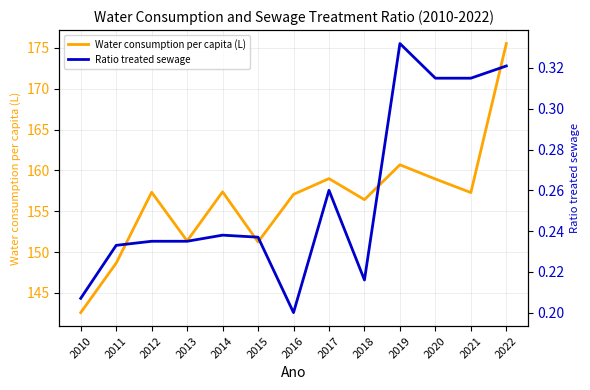

How many data points in Water consumption per capita (L) are less than 157?

5